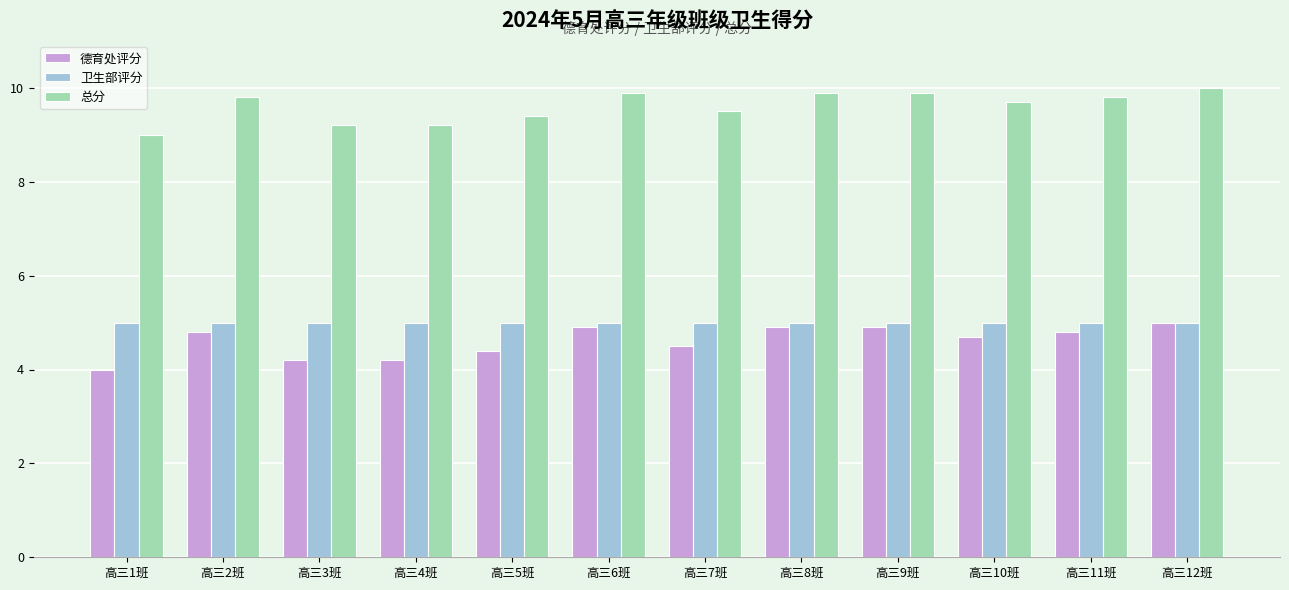

How many data points in 总分 are above 9?

11